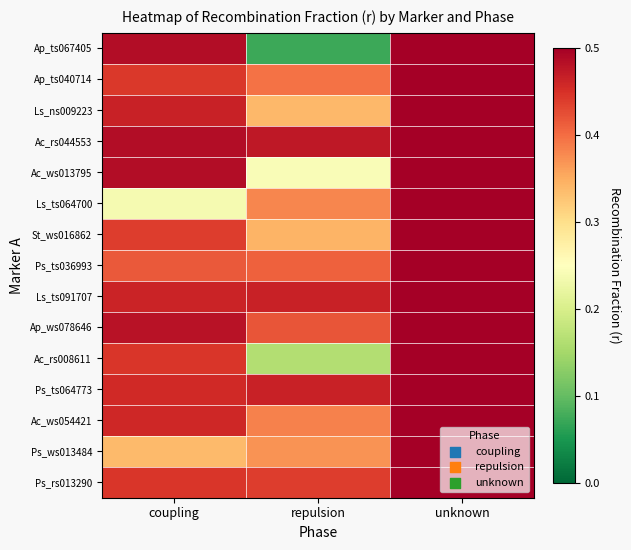

Which category has the lowest value across all series?

repulsion